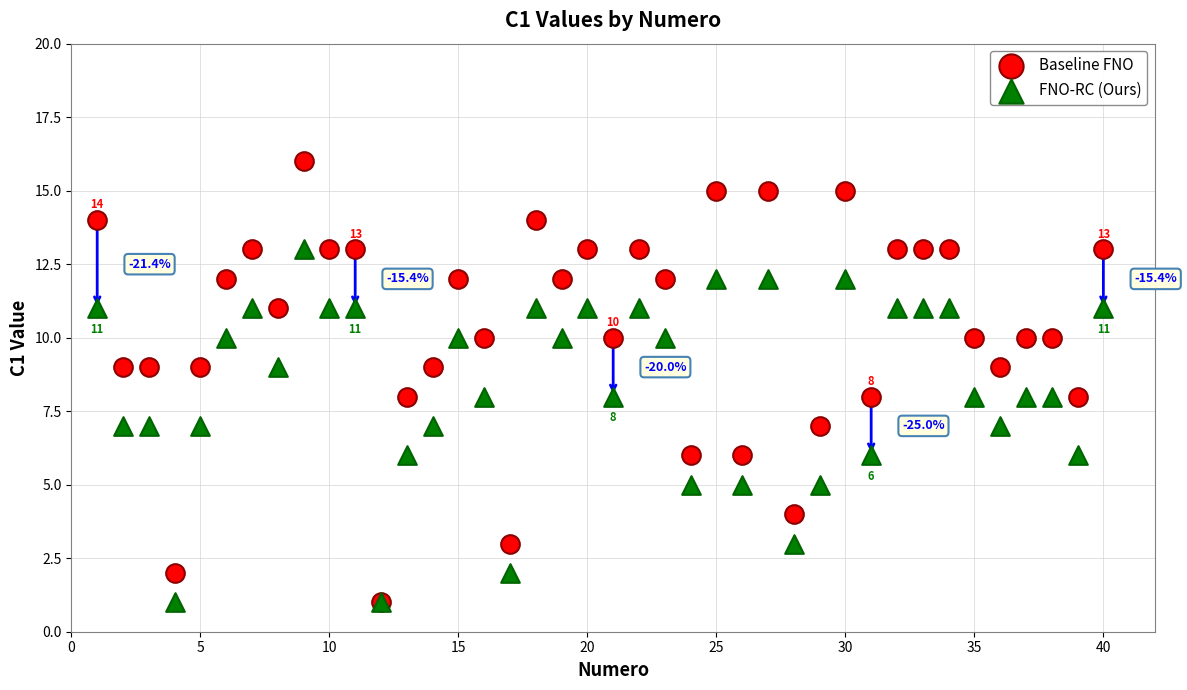

What are all the series names shown in the legend?

Baseline FNO, FNO-RC (Ours)